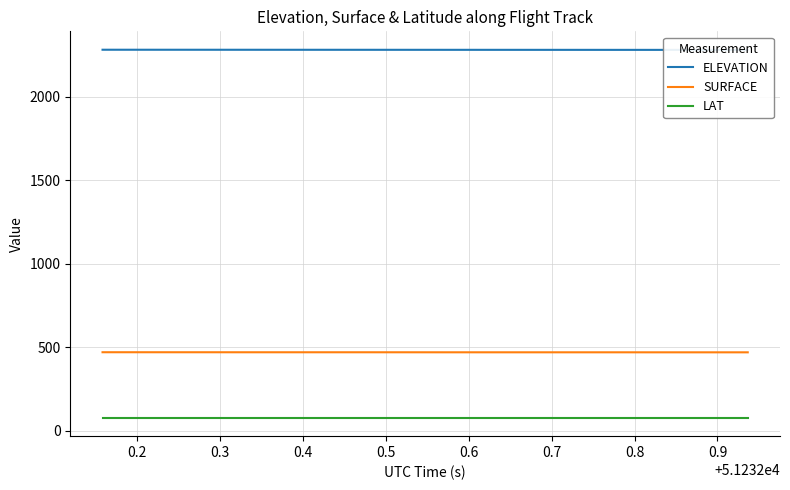

True or false: LAT and SURFACE intersect in this chart.

False